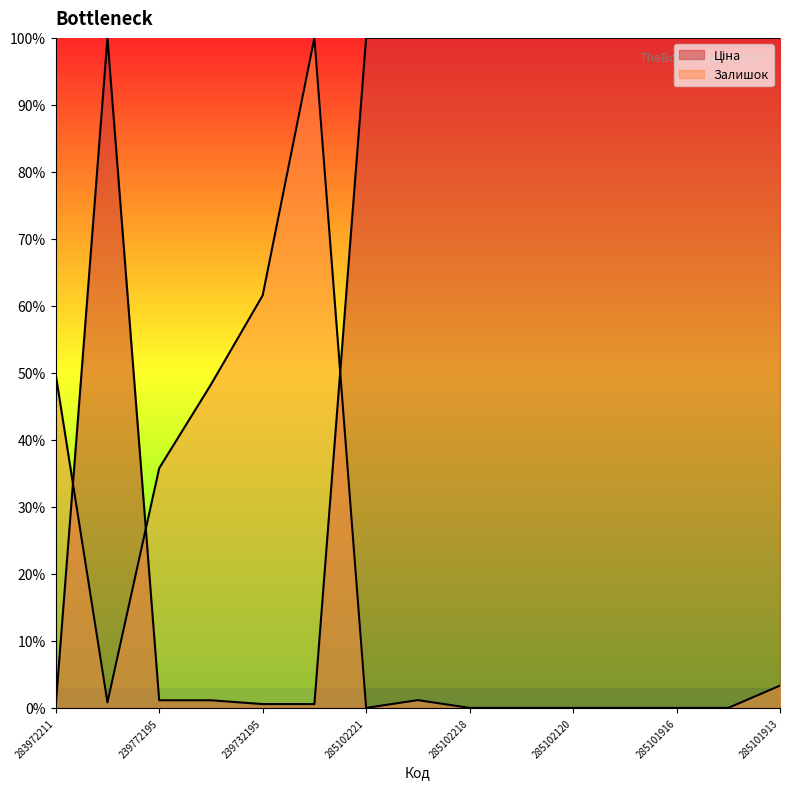

Which series ends up on top after the final intersection of Залишок and Ціна?

Ціна